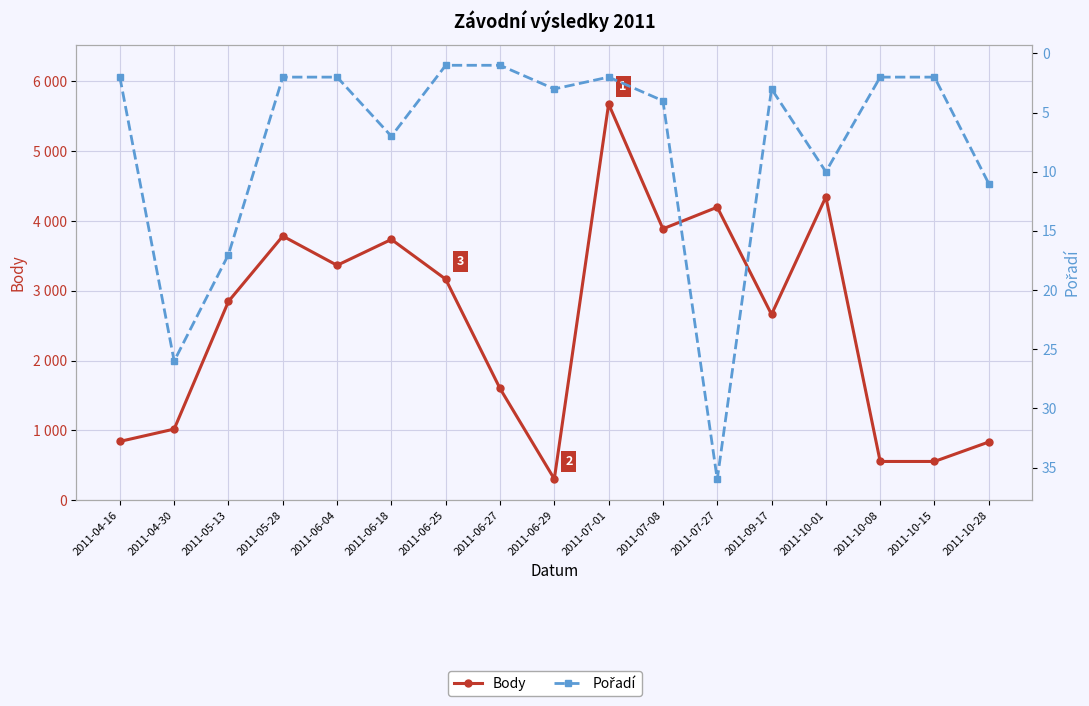

What is the highest value of the Body series?

5677